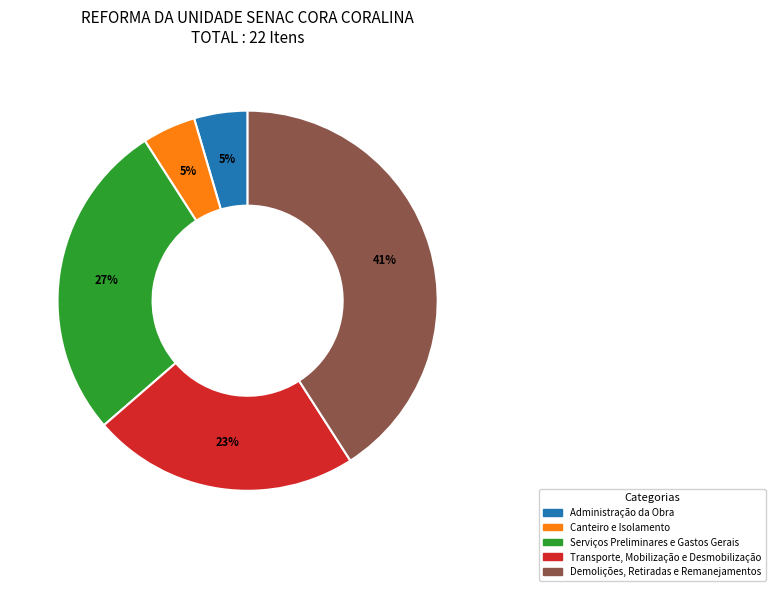

Is there a majority slice in this chart?

No